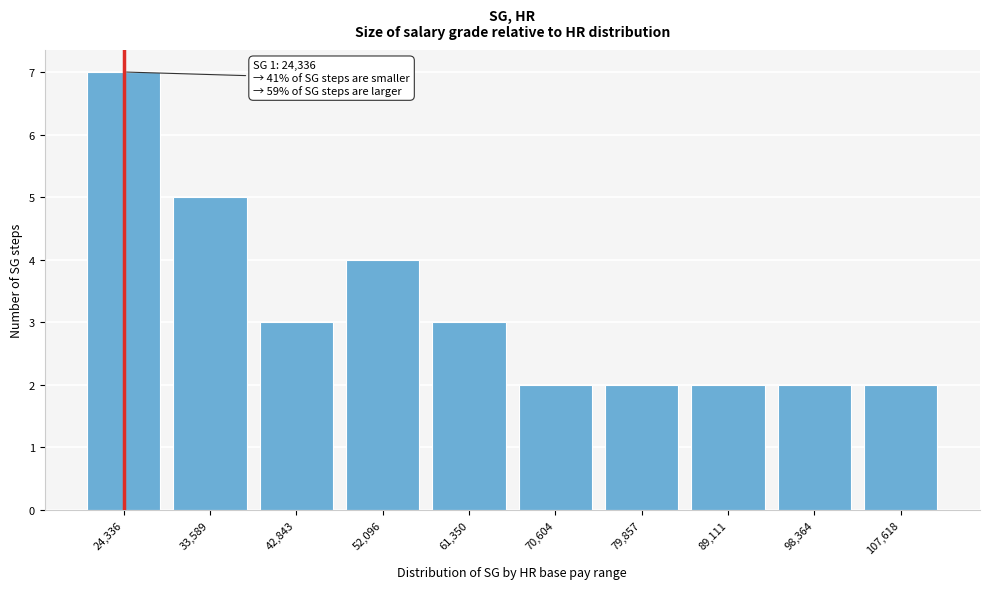

Reading left to right, what are all the values shown in this chart?

24,336=7	33,589=5	42,843=3	52,096=4	61,350=3	70,604=2	79,857=2	89,111=2	98,364=2	107,618=2